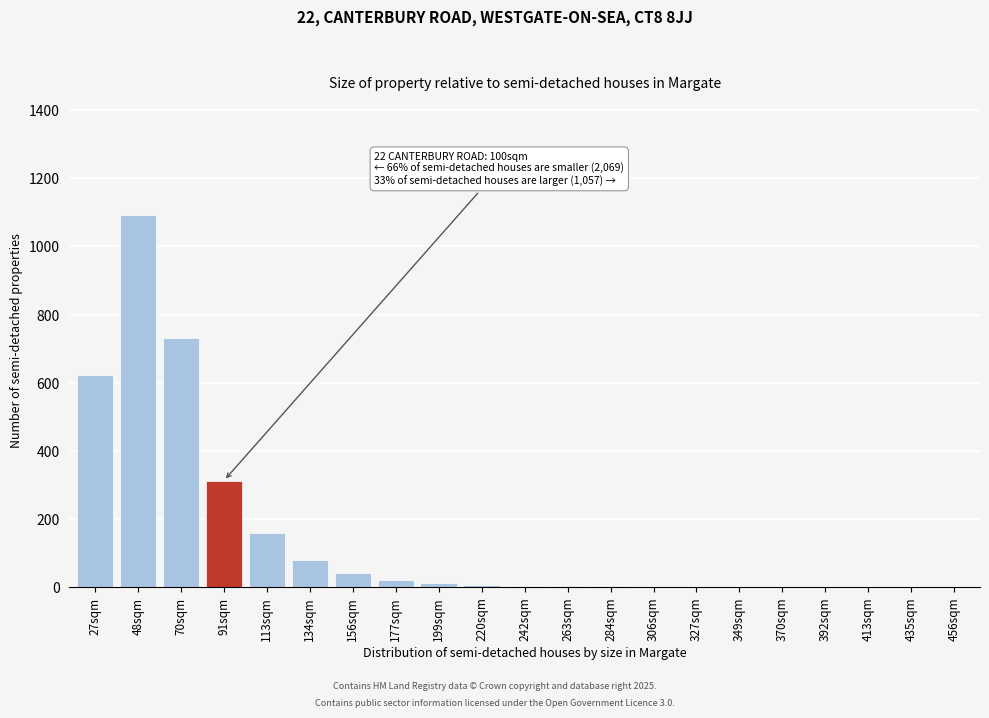

The chart shows a value of 2 at 327sqm. True or false?

True